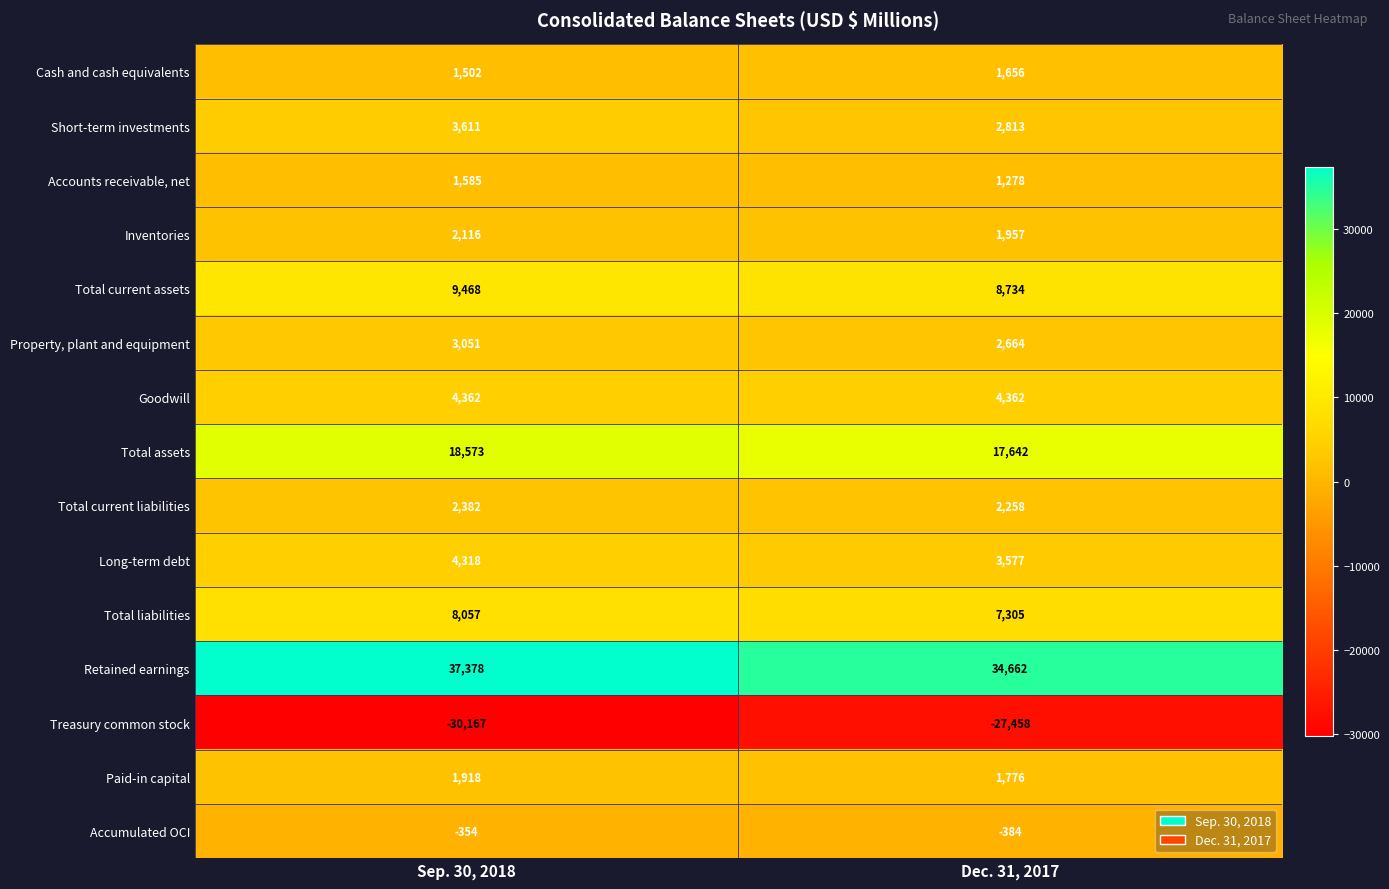

Reading left to right, transcribe all the data shown in this chart.

Cash and cash equivalents: Sep. 30, 2018=1502	Dec. 31, 2017=1656
Short-term investments: Sep. 30, 2018=3611	Dec. 31, 2017=2813
Accounts receivable, net: Sep. 30, 2018=1585	Dec. 31, 2017=1278
Inventories: Sep. 30, 2018=2116	Dec. 31, 2017=1957
Total current assets: Sep. 30, 2018=9468	Dec. 31, 2017=8734
Property, plant and equipment: Sep. 30, 2018=3051	Dec. 31, 2017=2664
Goodwill: Sep. 30, 2018=4362	Dec. 31, 2017=4362
Total assets: Sep. 30, 2018=18573	Dec. 31, 2017=17642
Total current liabilities: Sep. 30, 2018=2382	Dec. 31, 2017=2258
Long-term debt: Sep. 30, 2018=4318	Dec. 31, 2017=3577
Total liabilities: Sep. 30, 2018=8057	Dec. 31, 2017=7305
Retained earnings: Sep. 30, 2018=37378	Dec. 31, 2017=34662
Treasury common stock: Sep. 30, 2018=-30167	Dec. 31, 2017=-27458
Paid-in capital: Sep. 30, 2018=1918	Dec. 31, 2017=1776
Accumulated OCI: Sep. 30, 2018=-354	Dec. 31, 2017=-384